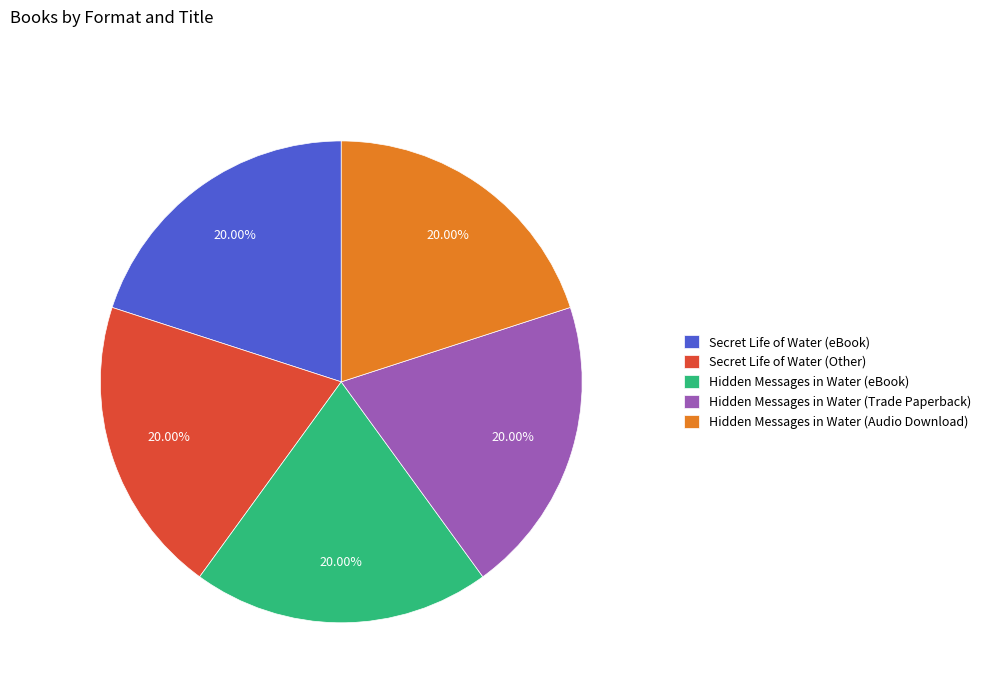

Does any single category account for the majority?

No